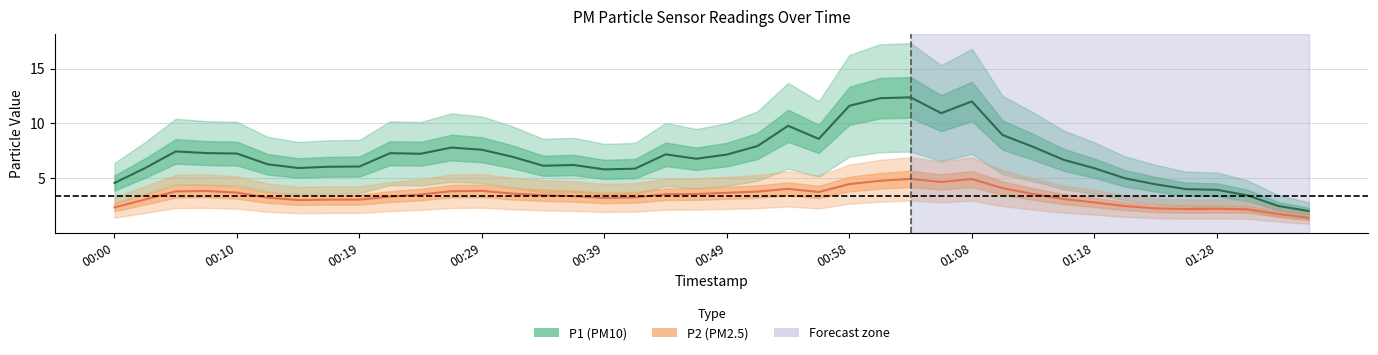

The P2 series shows 5.0 at 00:29. True or false?

False